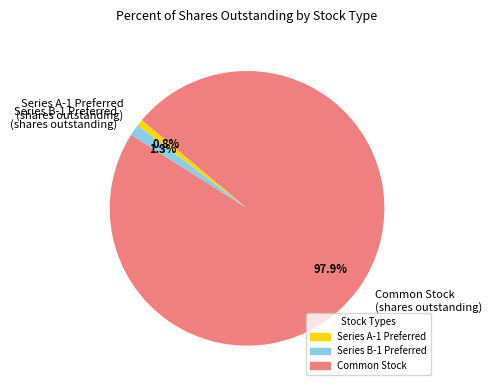

To the nearest percent, what is the average slice percentage?

33%